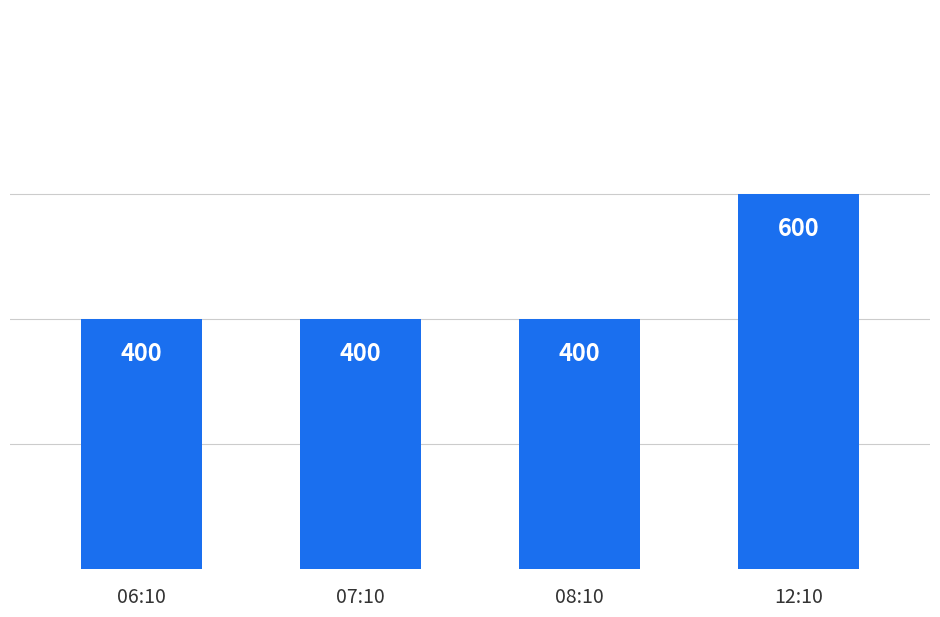

The value at 08:10 is 400. True or false?

True